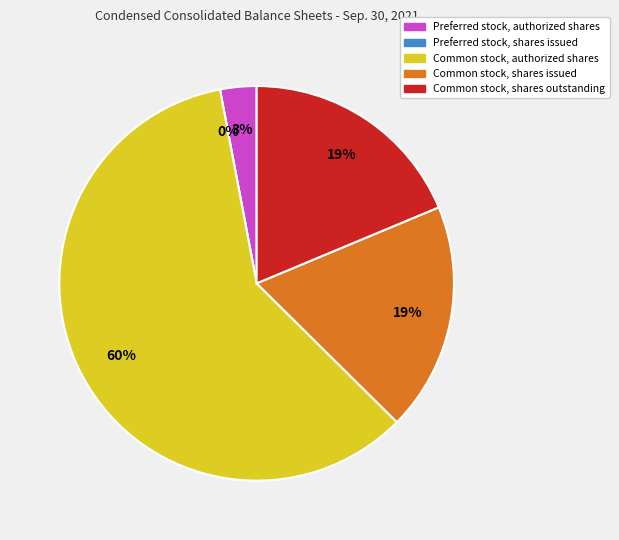

The Common stock, shares issued slice represents 19% of the pie. True or false?

True